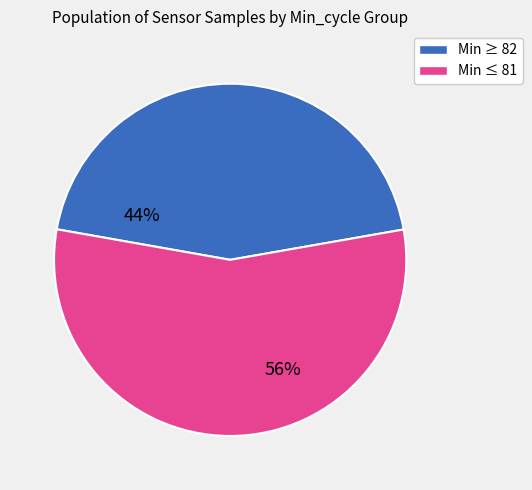

Does any single category account for the majority?

Yes